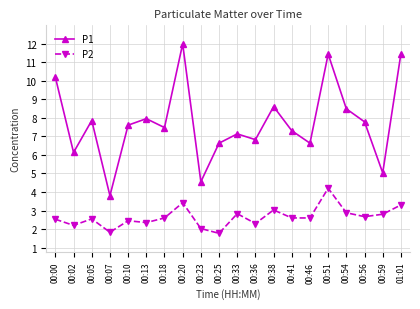

List the series in order of their peak value, lowest first.

P2, P1